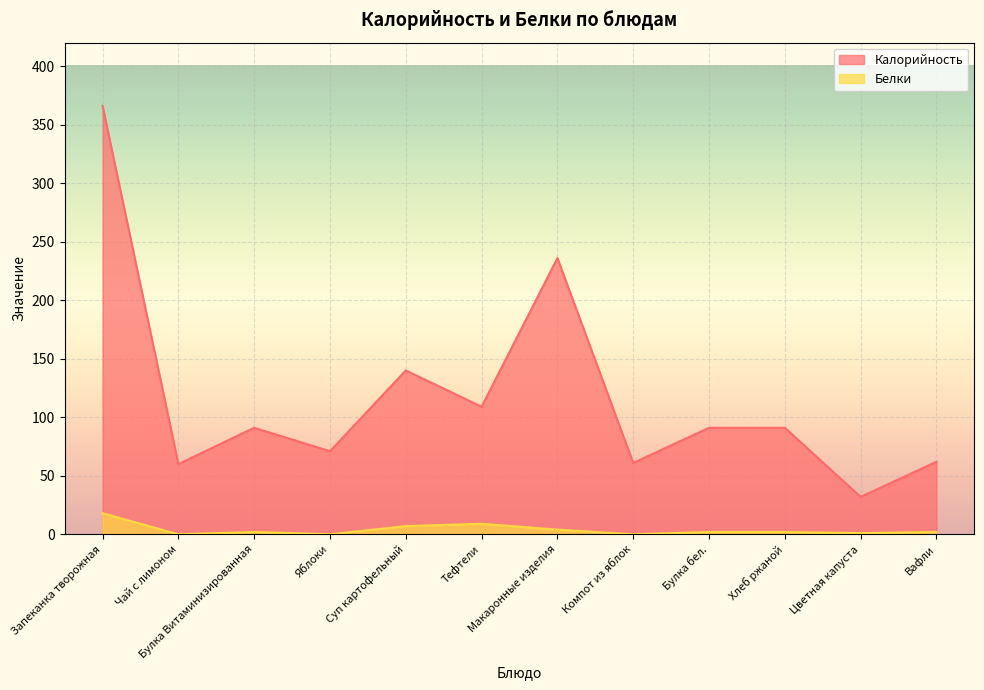

What is the label of the 8th point from the left?

Компот из яблок